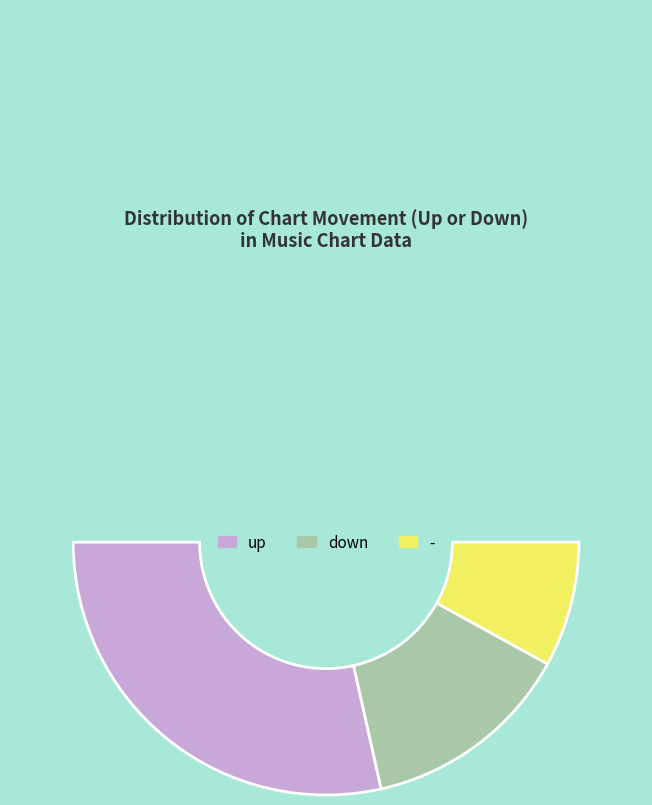

How many slices are in this pie chart?

4